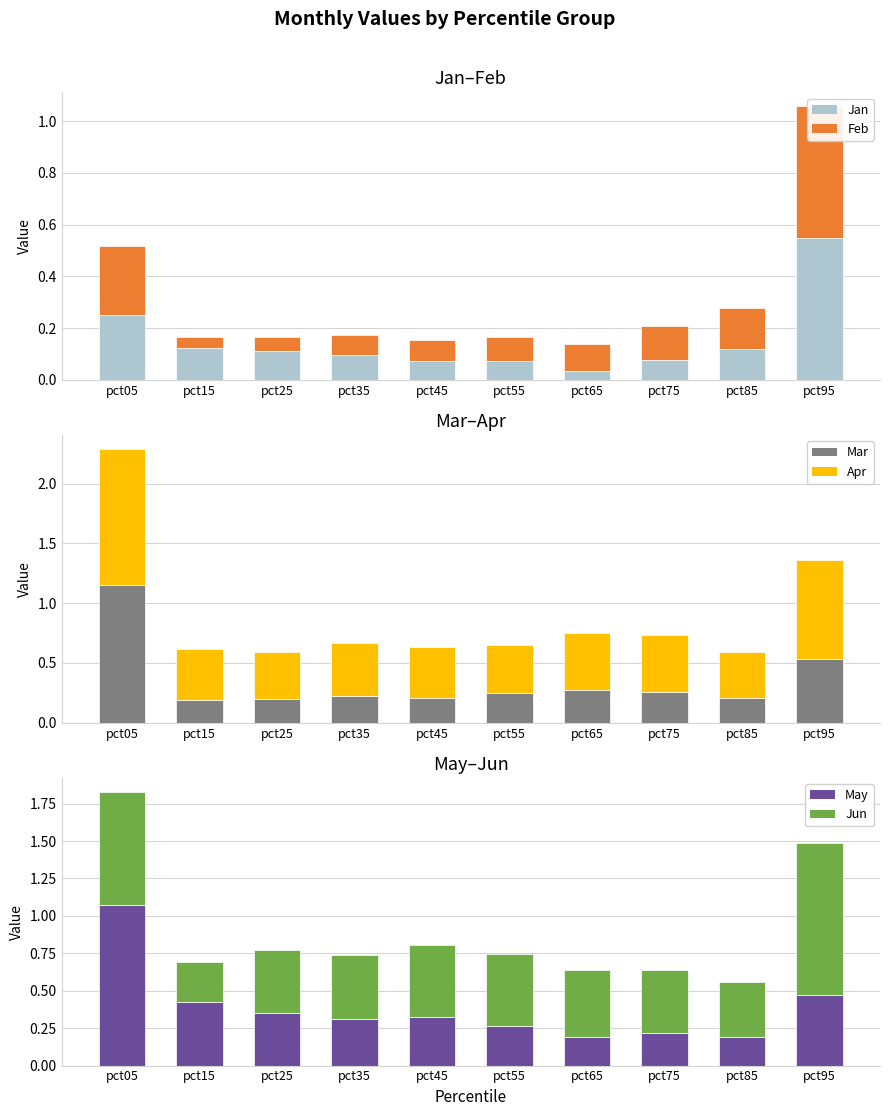

What is the difference between the maximum and minimum values in the Apr series?

0.8